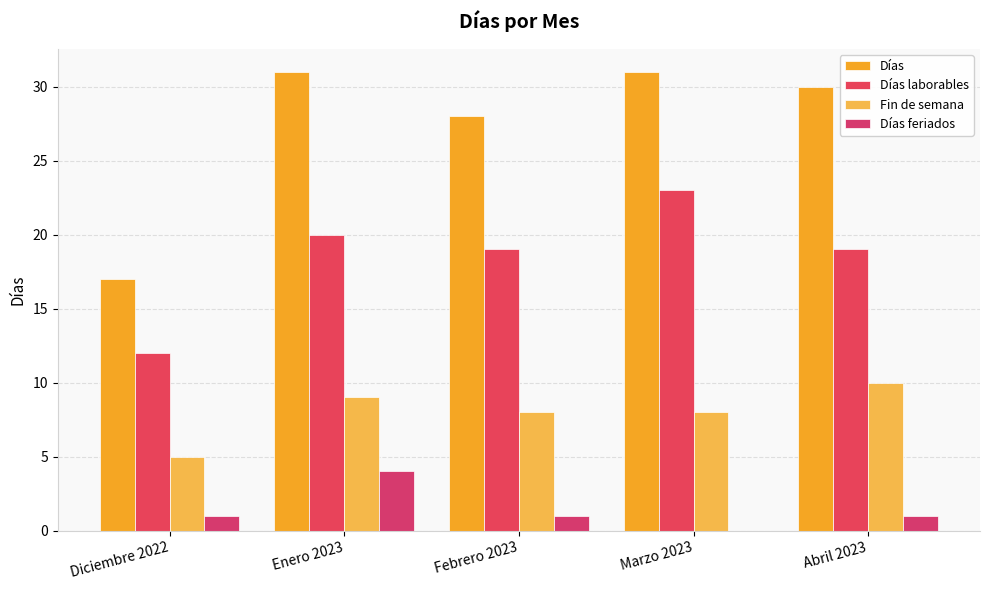

What is the label of the 3rd bar from the right?

Febrero 2023